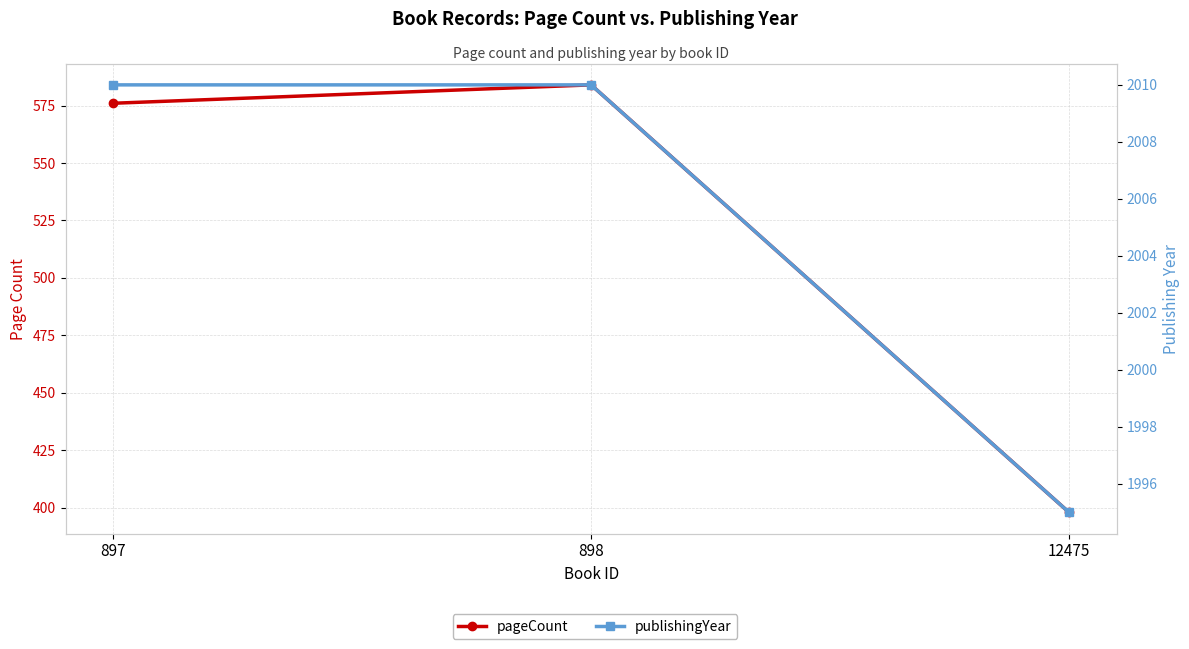

Which has a higher value, 12475 or 898?

898